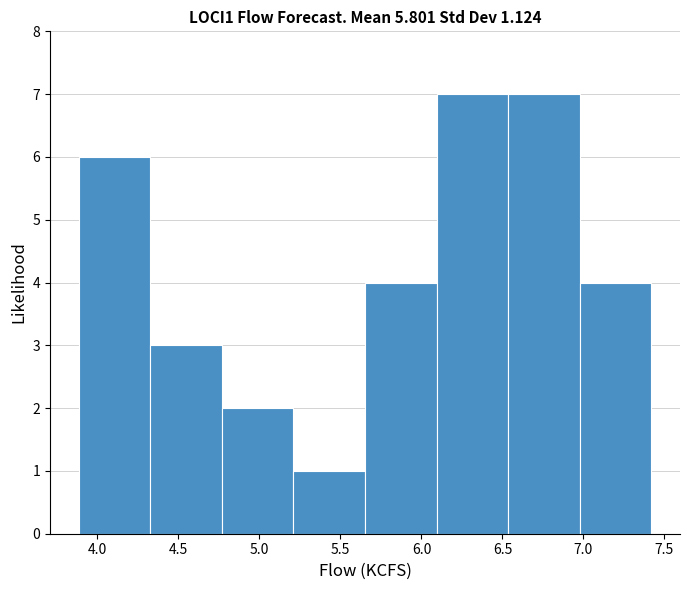

Reading left to right, transcribe this chart: for each bar, give the range it covers on the x-axis and its height. Neither the bar edges nor the heights are printed on the chart, so give them approximately, as read against the axes.

3.90 to 4.35: 6
4.35 to 4.75: 3
4.75 to 5.20: 2
5.20 to 5.65: 1
5.65 to 6.10: 4
6.10 to 6.55: 7
6.55 to 7.00: 7
7.00 to 7.40: 4